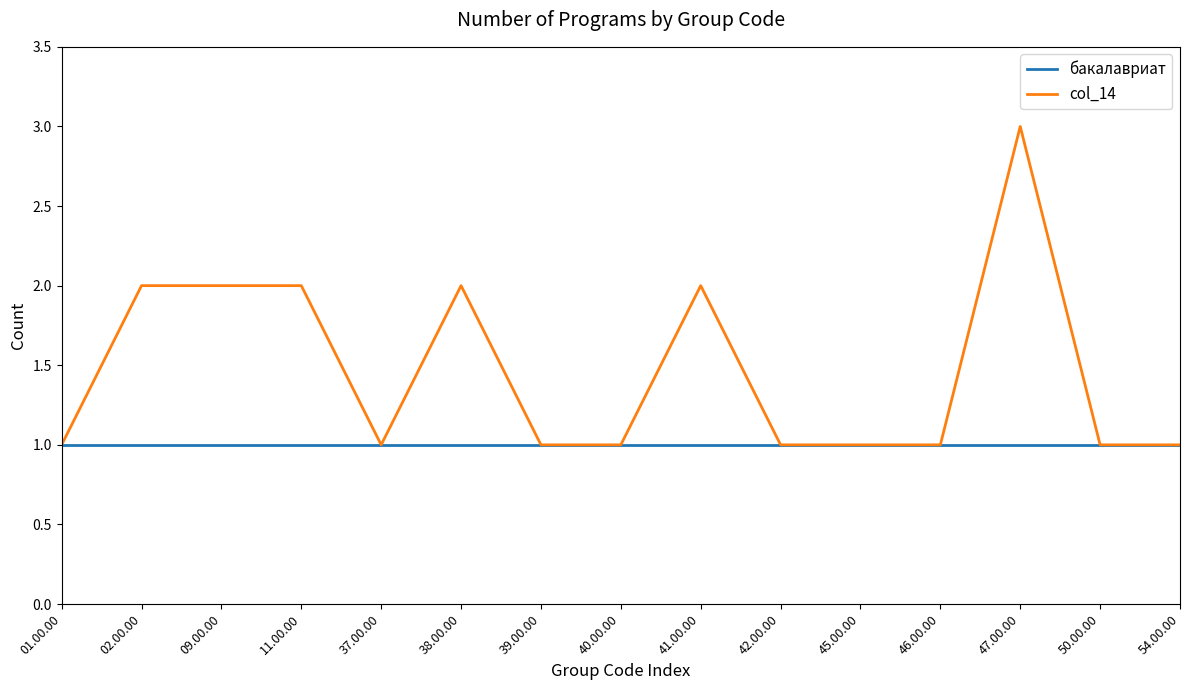

What is the sum of the col_14 values at 54.00.00 and 40.00.00?

2